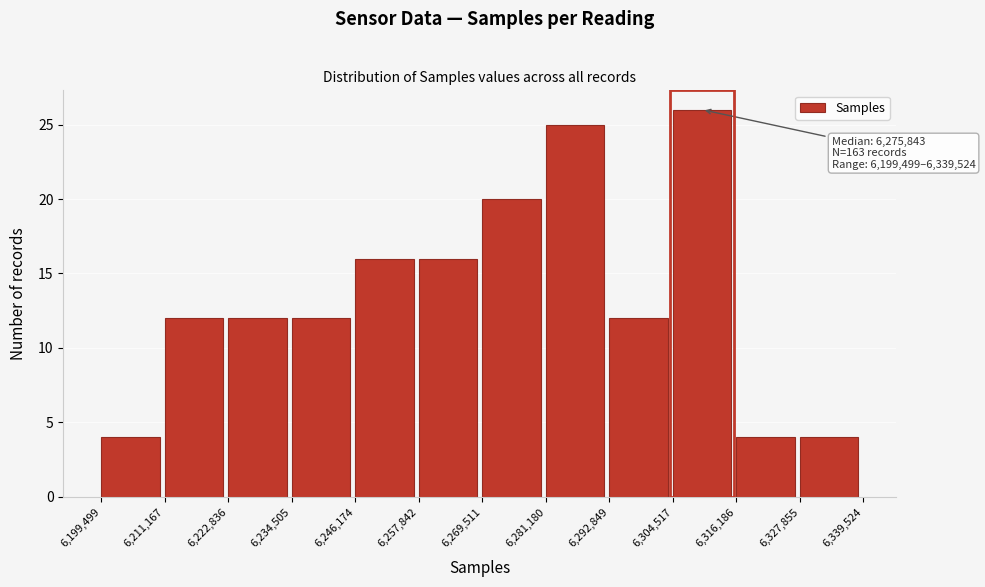

Which range on the x-axis has the tallest bar?

6,304,517 to 6,316,186